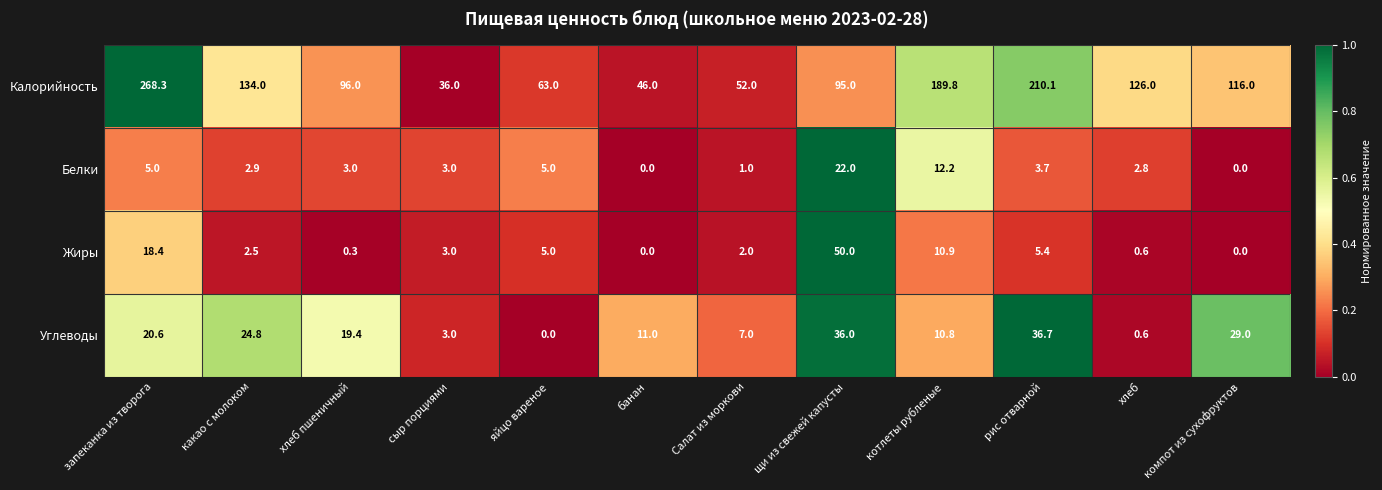

Between какао с молоком and яйцо вареное, which series saw the biggest shift?

Калорийность